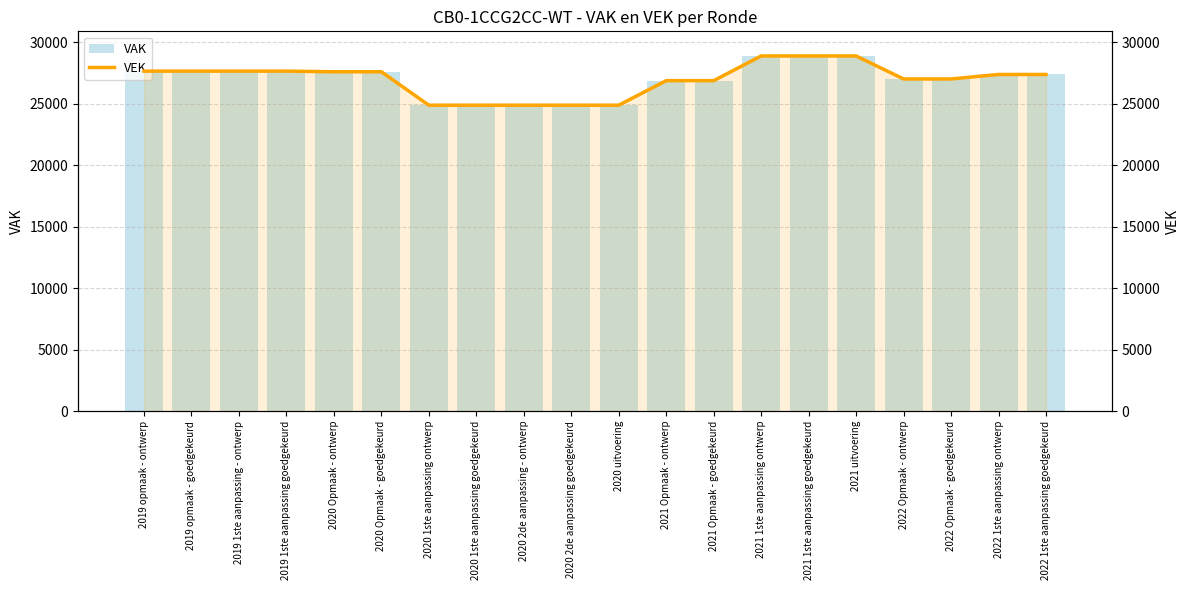

What is the label of the 15th bar from the left?

2021 1ste aanpassing goedgekeurd